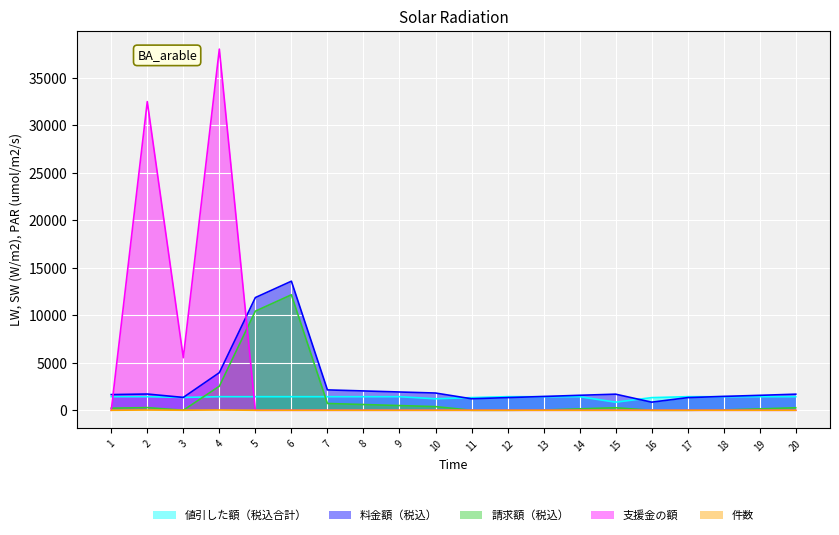

What are all the series names shown in the legend?

値引した額（税込合計）, 料金額（税込）, 請求額（税込）, 支援金の額, 件数